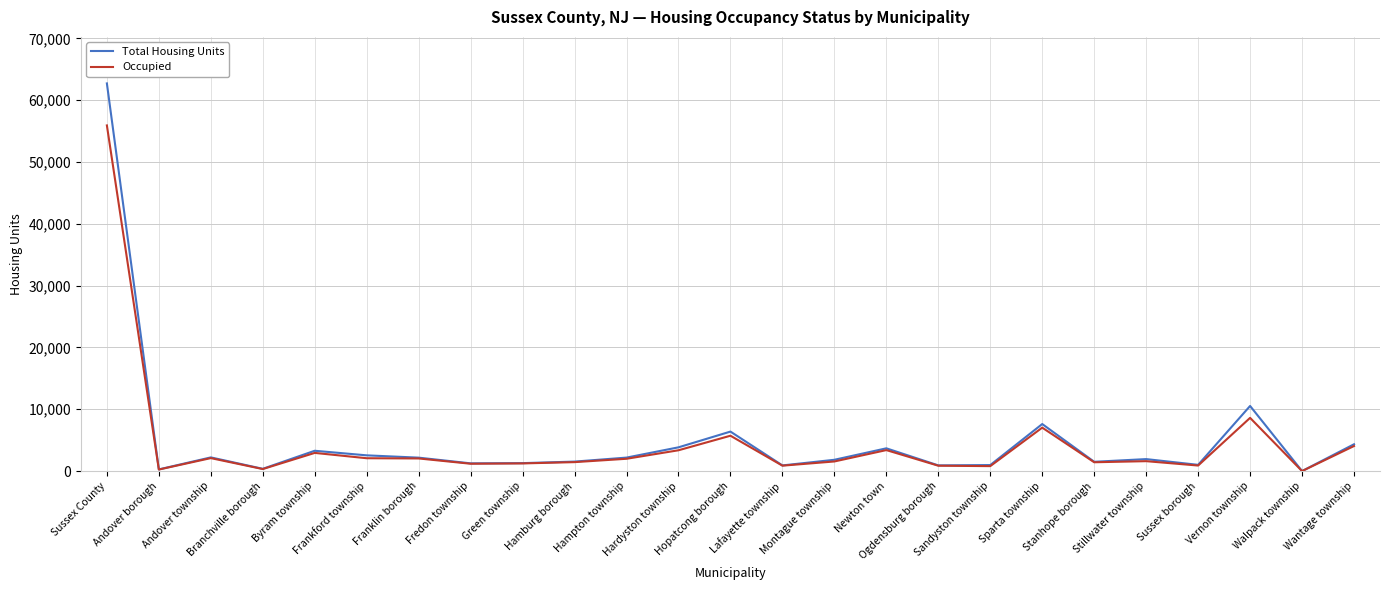

Which series has the largest range (max minus min)?

Total Housing Units